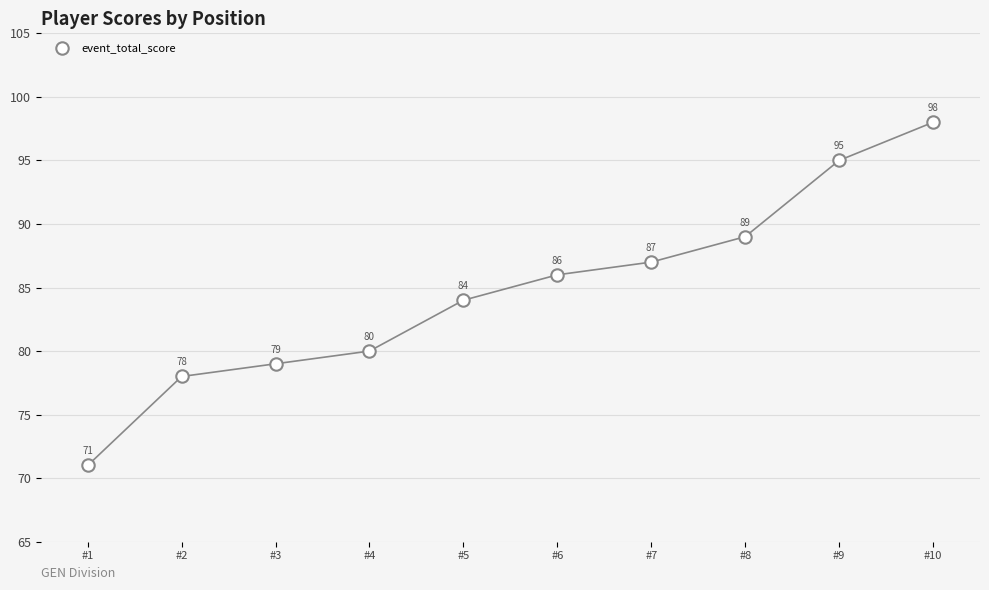

What Y value in the scatter plot is closest to 84?

84